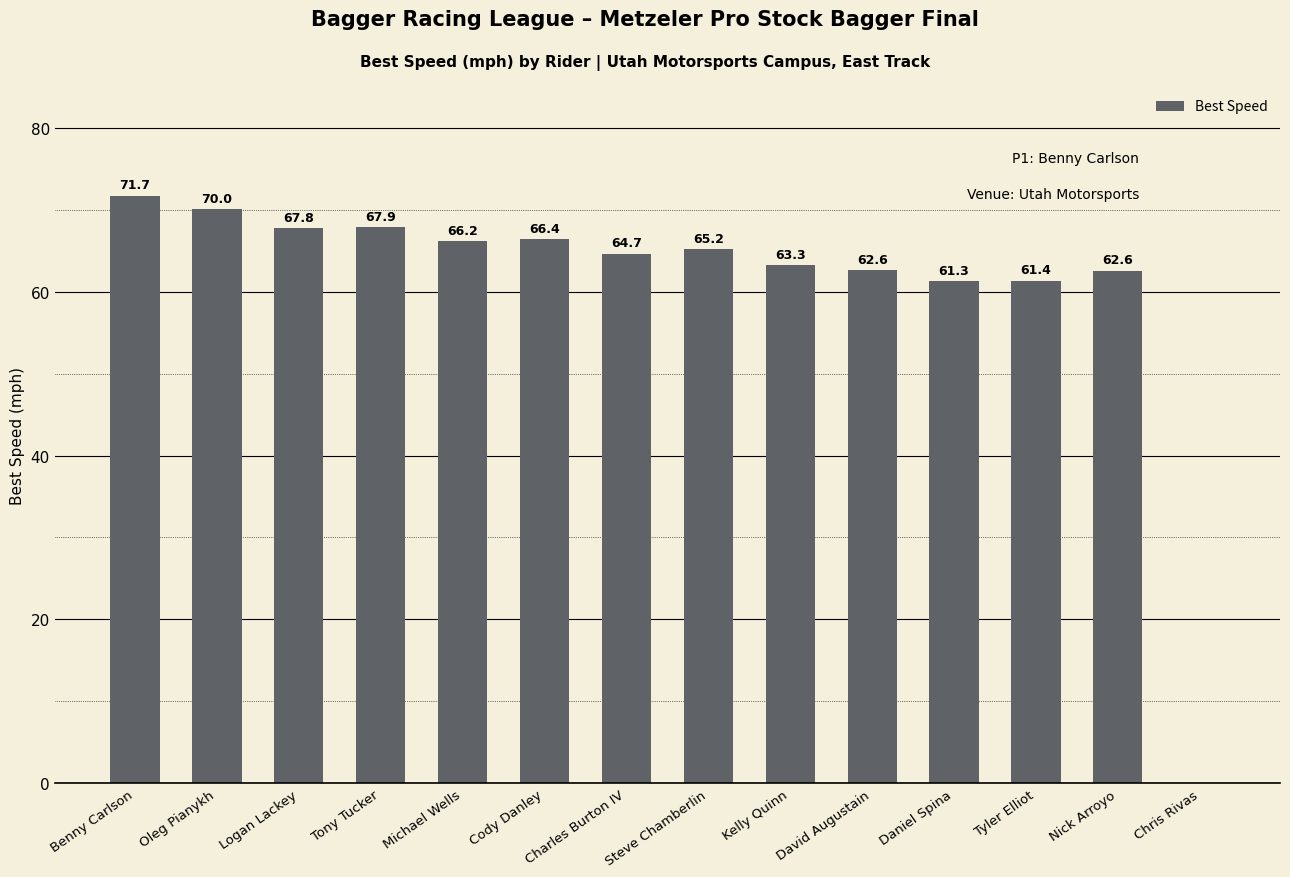

Count the number of data series in this chart.

1